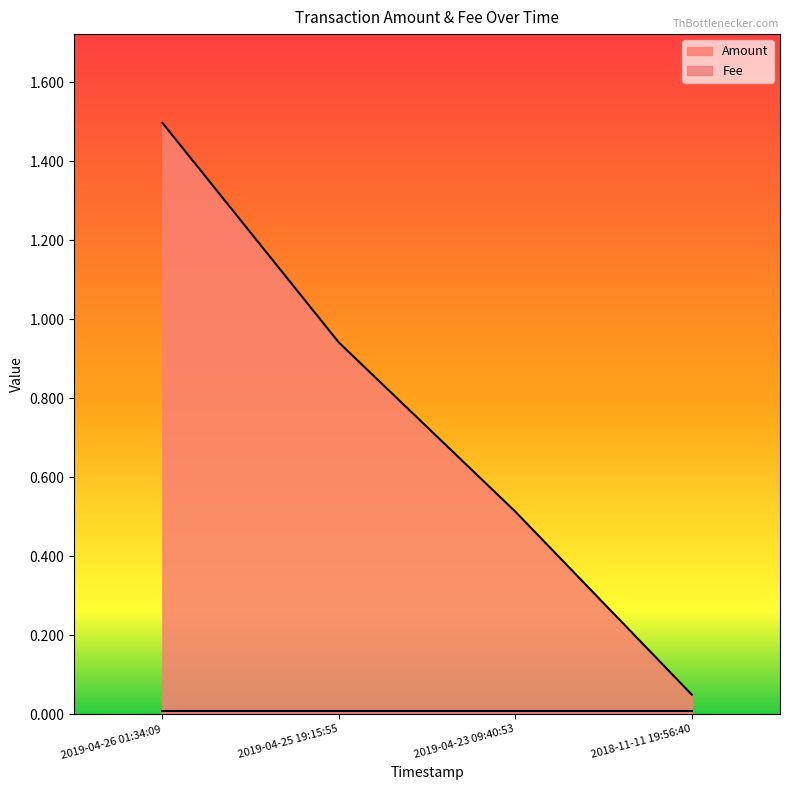

What is the difference between the maximum and minimum values?

1.4